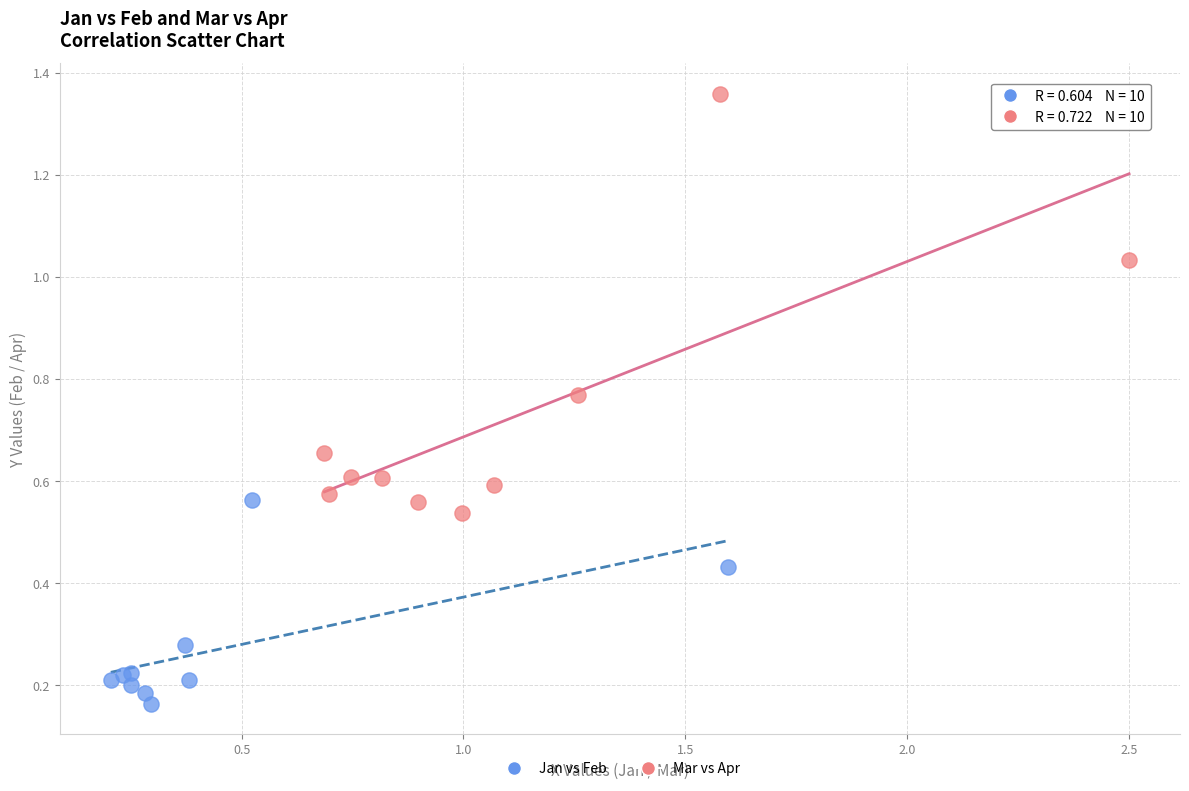

What are all the series names shown in the legend?

Jan vs Feb, Mar vs Apr